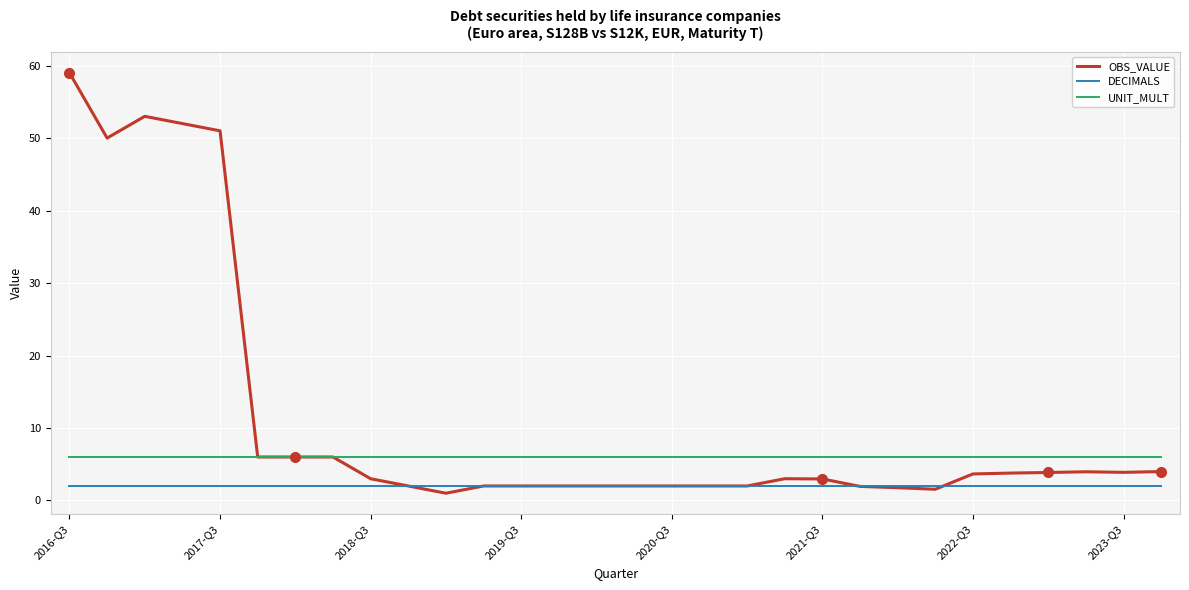

What is the greatest value displayed?

59.0